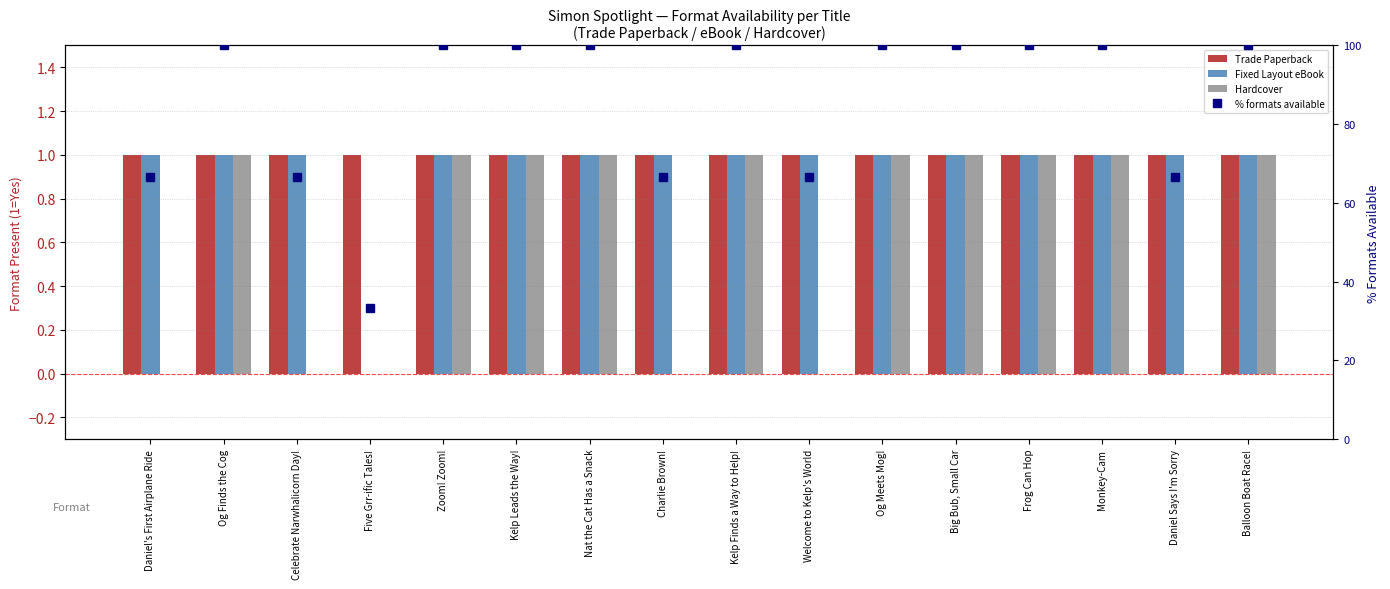

Rank the categories by Trade Paperback value from highest to lowest.

Daniel's First Airplane Ride, Og Finds the Cog, Celebrate Narwhalicorn Day!, Five Grr-ific Tales!, Zoom! Zoom!, Kelp Leads the Way!, Nat the Cat Has a Snack, Charlie Brown!, Kelp Finds a Way to Help!, Welcome to Kelp's World, Og Meets Mog!, Big Bub, Small Car, Frog Can Hop, Monkey-Cam, Daniel Says I'm Sorry, Balloon Boat Race!